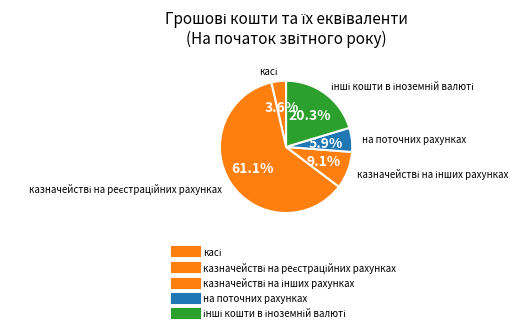

What is the change in value from касі to казначействі на інших рахунках?

+82843955